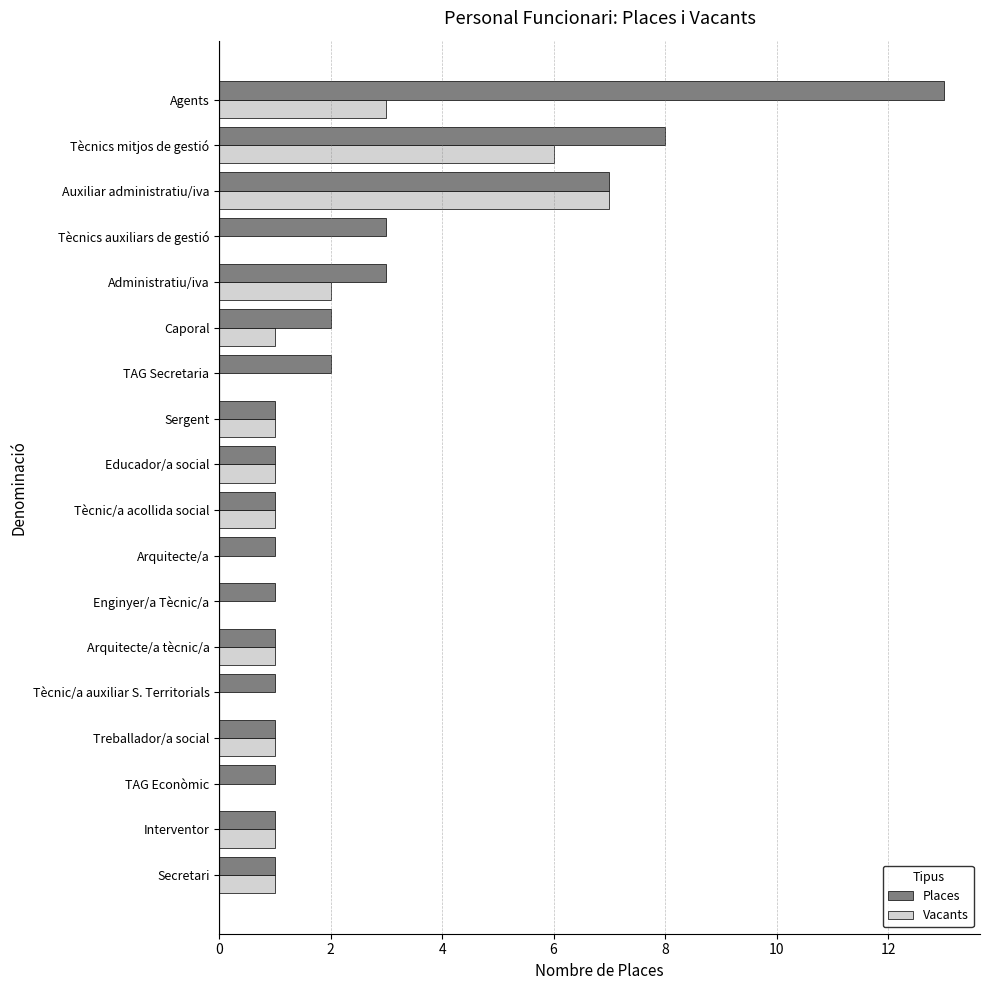

The Vacants series shows 0 at Arquitecte/a. True or false?

True